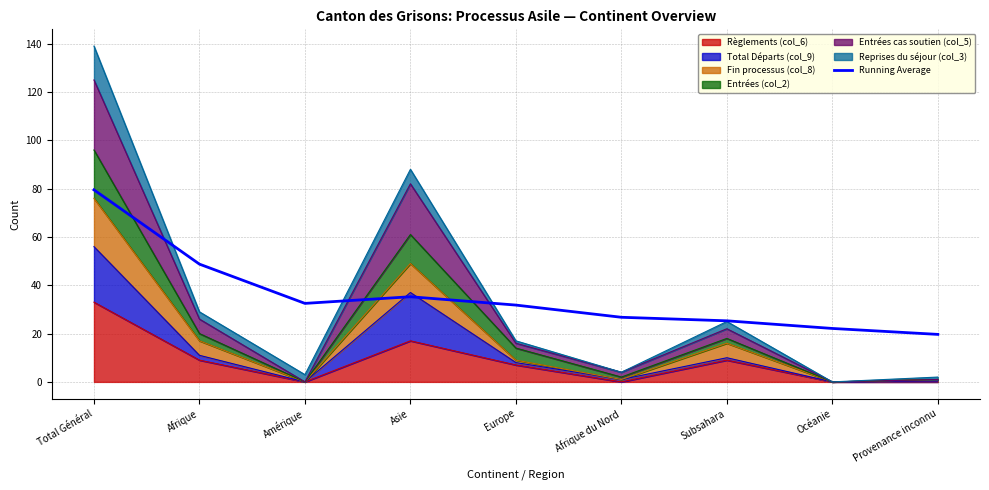

Is it true that the value at Total Général is 79.5?

True